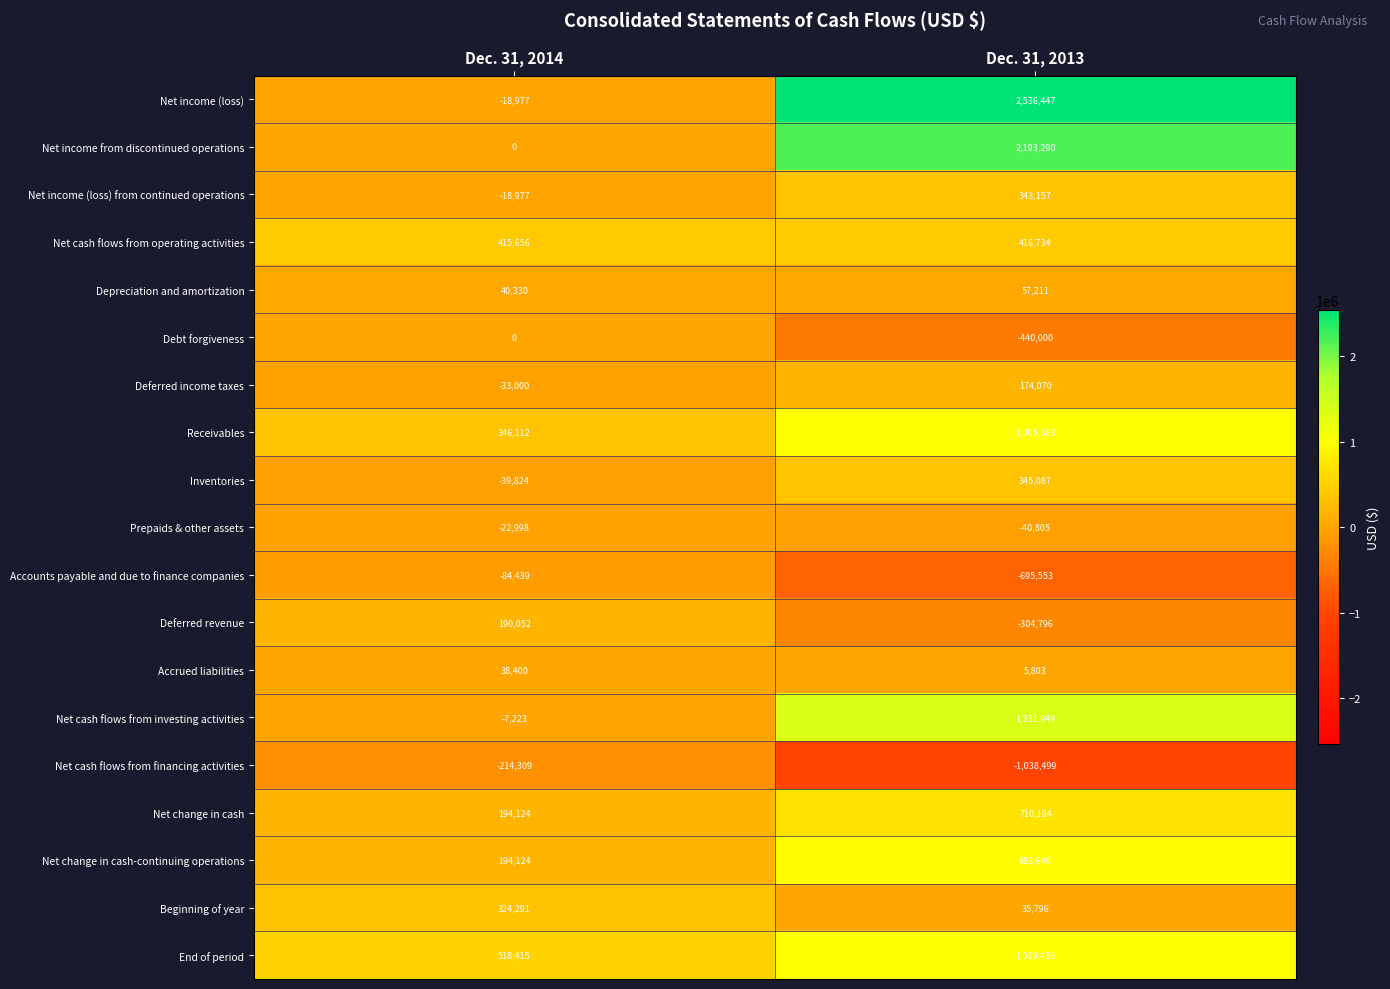

Rank the series by their maximum value, from lowest to highest.

Net cash flows from financing activities, Accounts payable and due to finance companies, Prepaids & other assets, Debt forgiveness, Accrued liabilities, Depreciation and amortization, Deferred income taxes, Deferred revenue, Beginning of year, Net income (loss) from continued operations, Inventories, Net cash flows from operating activities, Net change in cash, Net change in cash-continuing operations, Receivables, End of period, Net cash flows from investing activities, Net income from discontinued operations, Net income (loss)